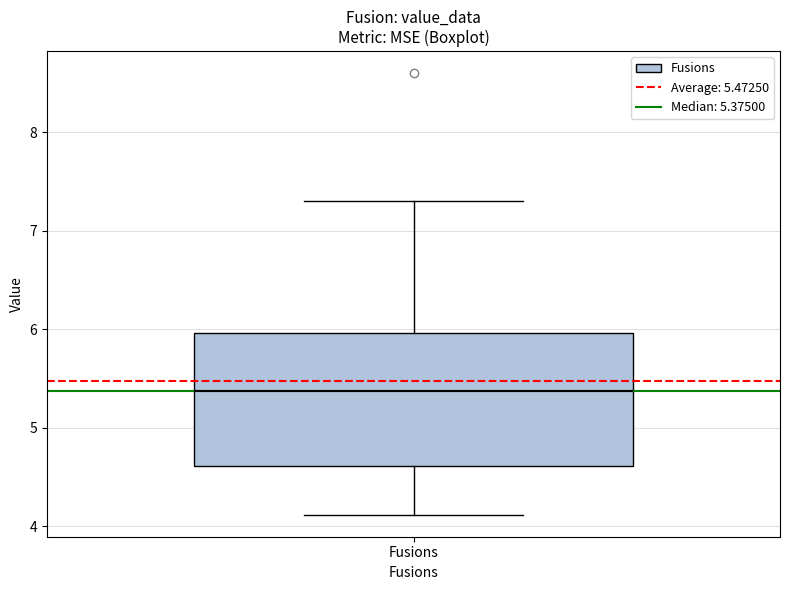

Where is the lower edge of the box for Fusions on the y-axis? The values are not printed on the chart, so give them approximately, as read against the axis.

4.6